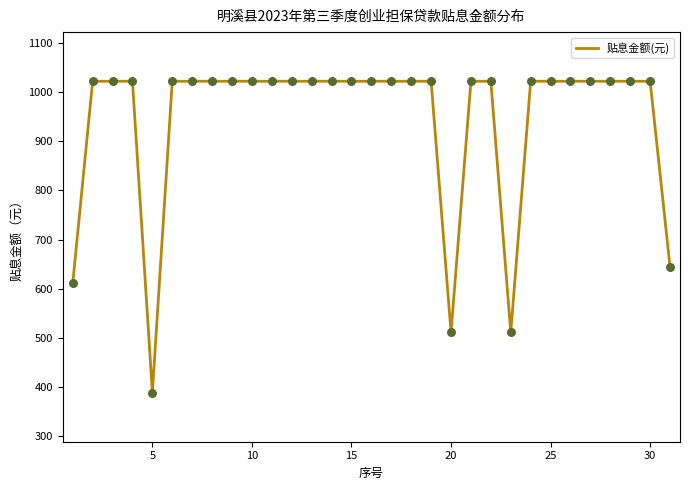

What is the difference between the maximum and minimum values?

633.3